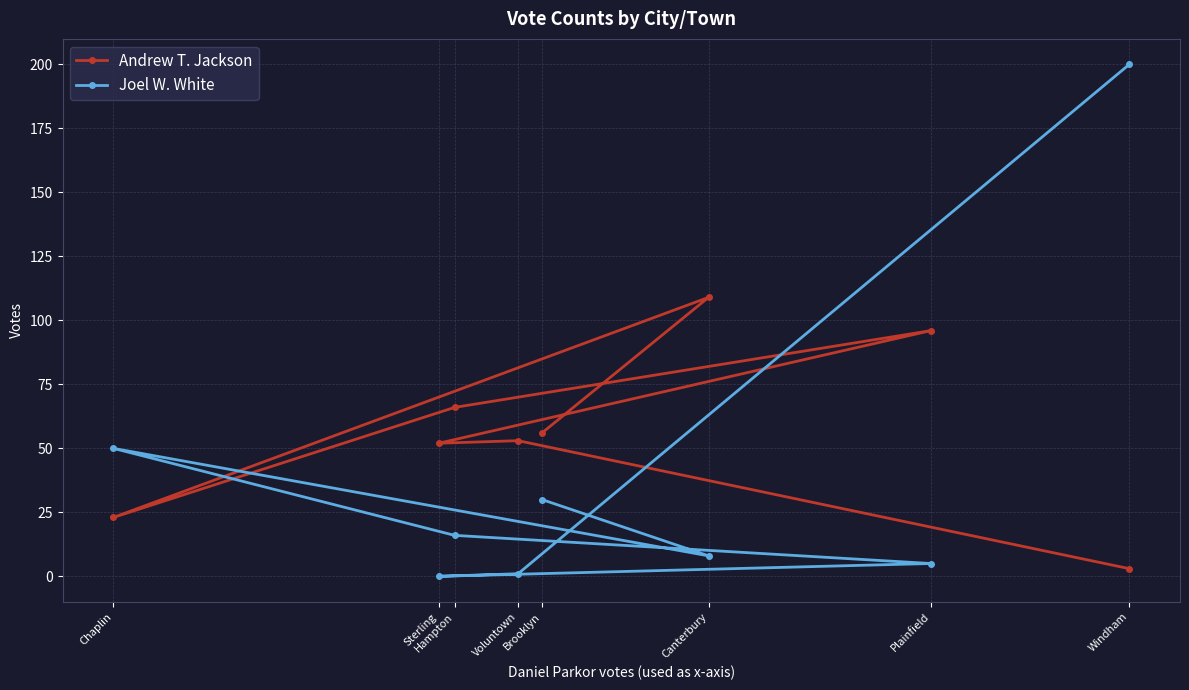

Reading right to left, transcribe all the data shown in this chart.

Andrew T. Jackson: Windham=3	Plainfield=96	Canterbury=109	Brooklyn=56	Voluntown=53	Hampton=66	Sterling=52	Chaplin=23
Joel W. White: Windham=200	Plainfield=5	Canterbury=8	Brooklyn=30	Voluntown=1	Hampton=16	Sterling=0	Chaplin=50